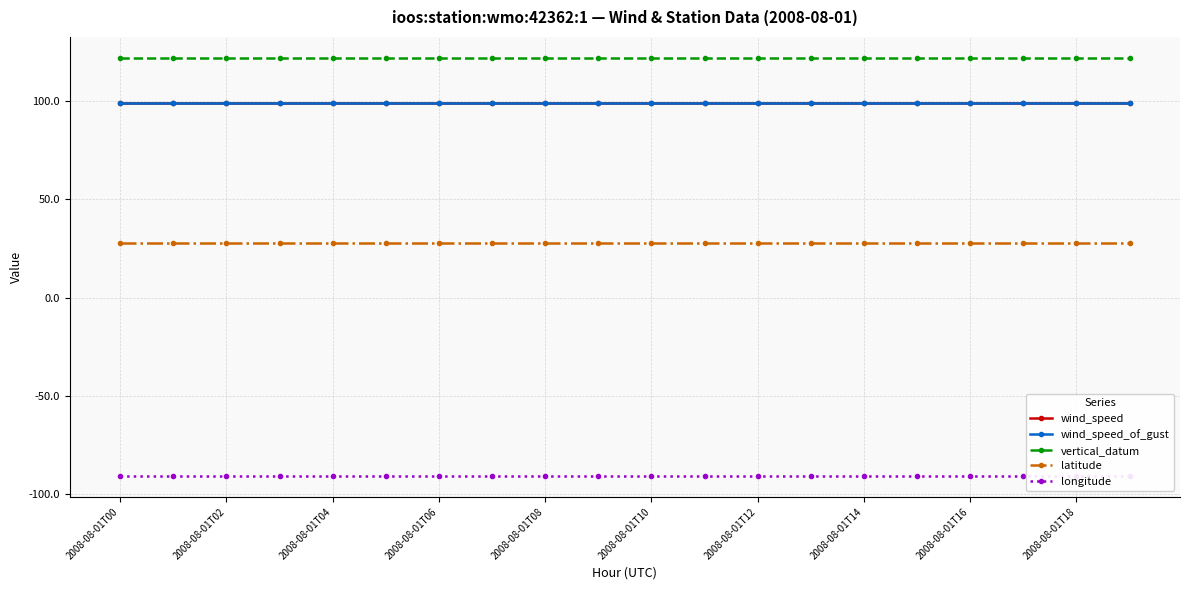

True or false: wind_speed and vertical_datum intersect in this chart.

False